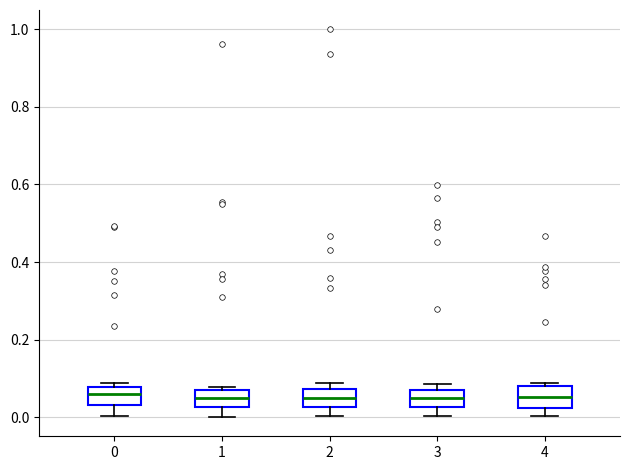

Reading left to right, transcribe this box plot: for each box, give where its median line is, the range the box spans, and where its two whiskers end, as read against the y-axis. The values are not printed on the chart, so give them approximately, as read against the axis.

0: median 0.06, box 0.04 to 0.08, whiskers 0.00 to 0.08 (just above the box's upper edge)
1: median 0.06, box 0.02 to 0.08, whiskers 0.00 to 0.08 (just above the box's upper edge)
2: median 0.04, box 0.02 to 0.08, whiskers 0.00 to 0.08 (just above the box's upper edge)
3: median 0.04, box 0.02 to 0.08, whiskers 0.00 to 0.08 (just above the box's upper edge)
4: median 0.06, box 0.02 to 0.08, whiskers 0.00 to 0.08 (just above the box's upper edge)